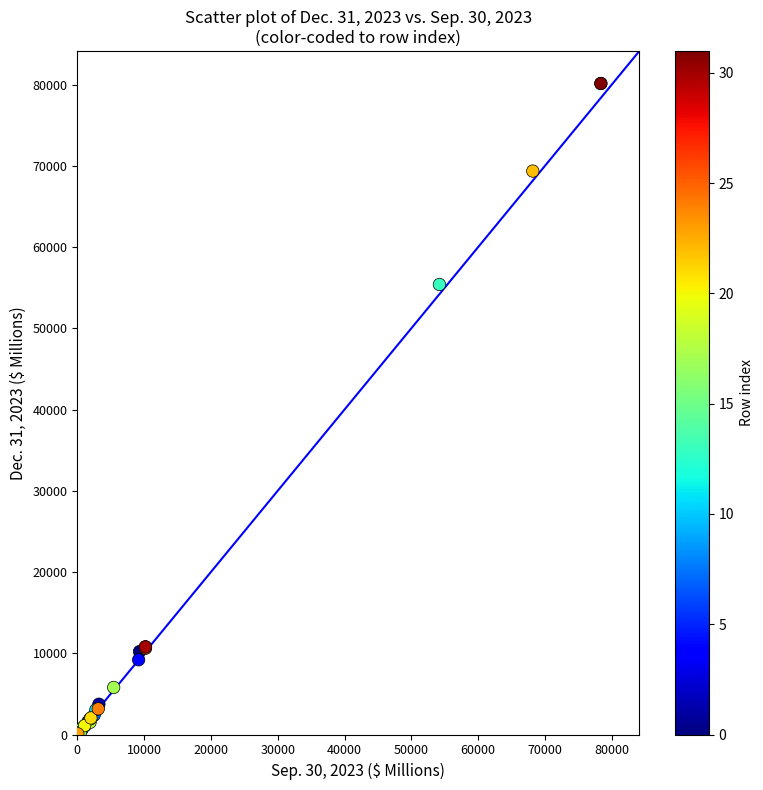

What Y value in the scatter plot is closest to 40104?

55393